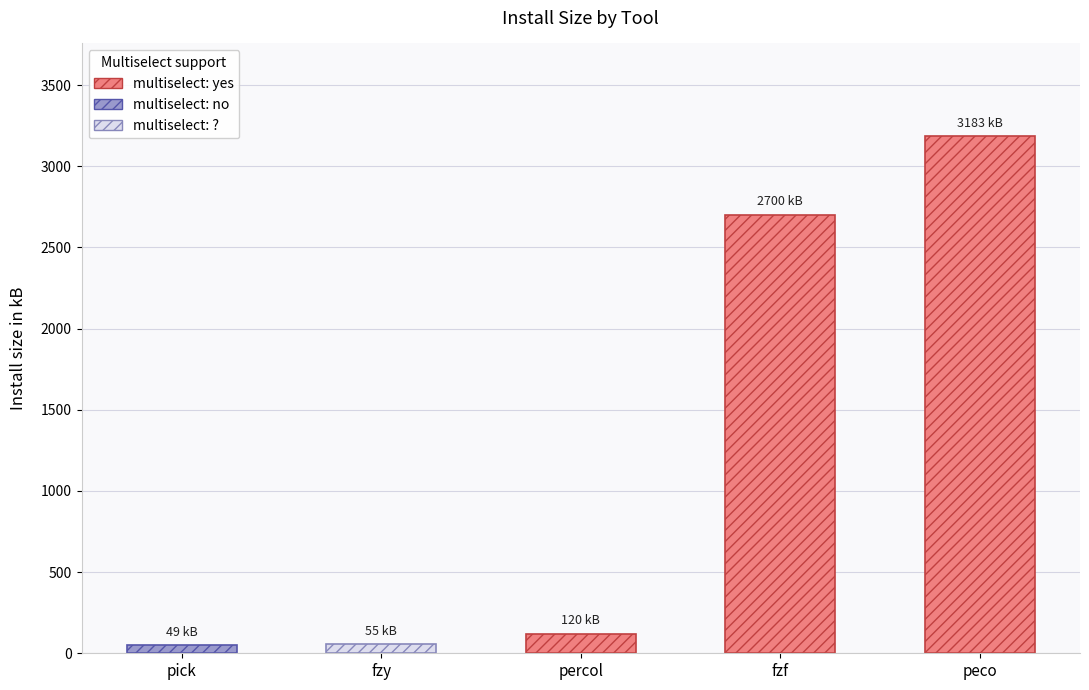

Where does the data first go above 120?

fzf